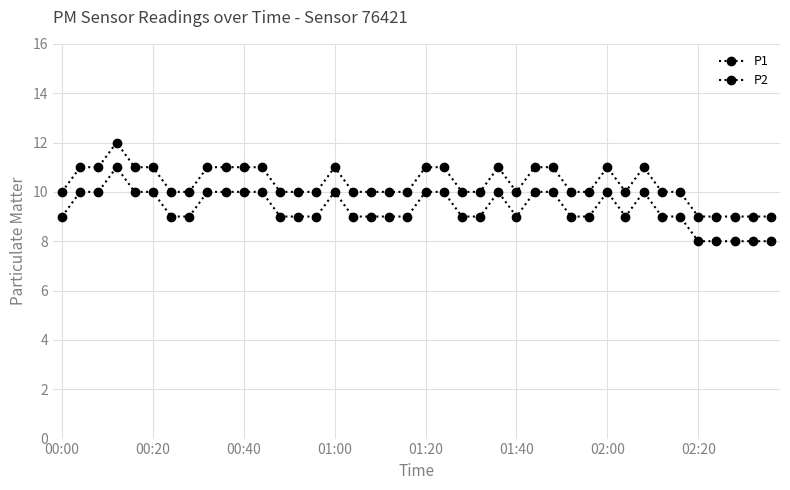

How many interior local valleys does the P1 series have?

2